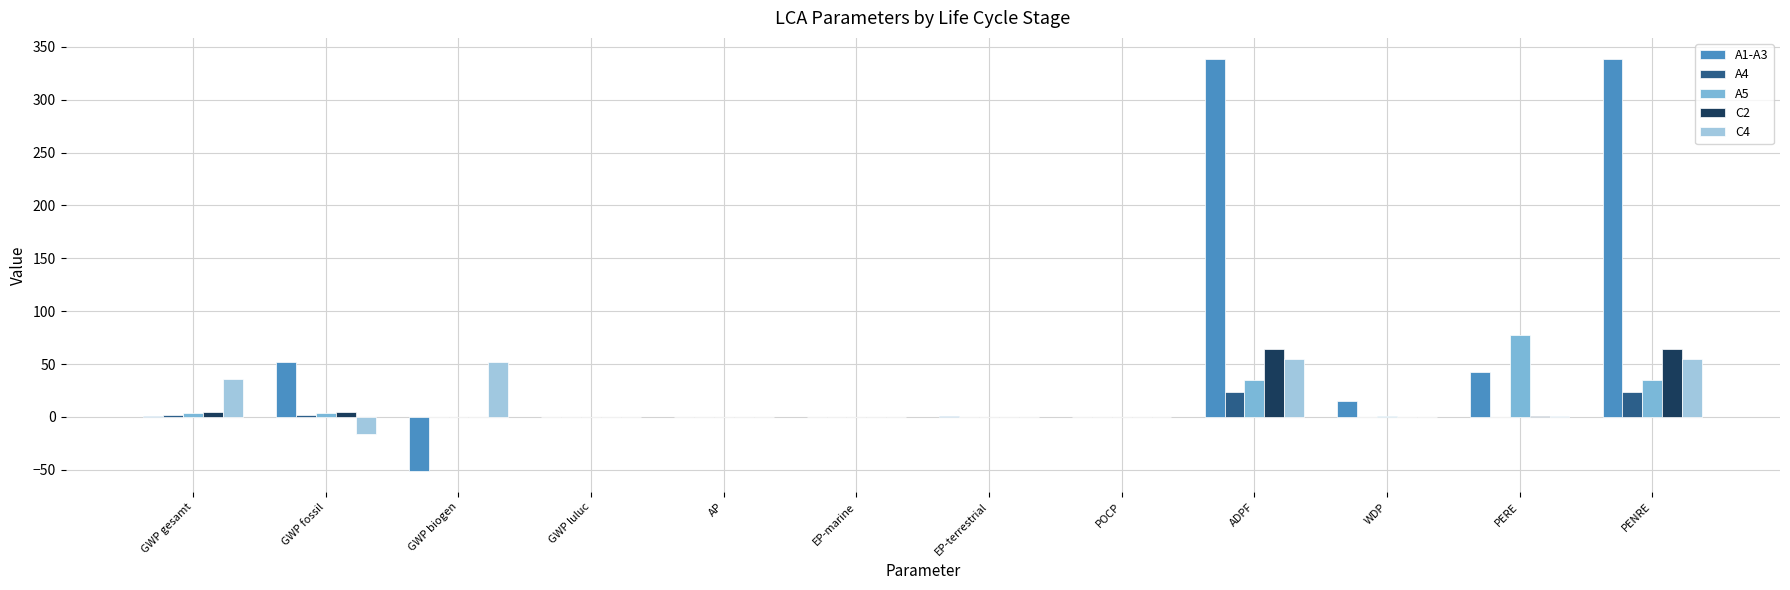

The value of C2 at PERE is 1.0. True or false?

True